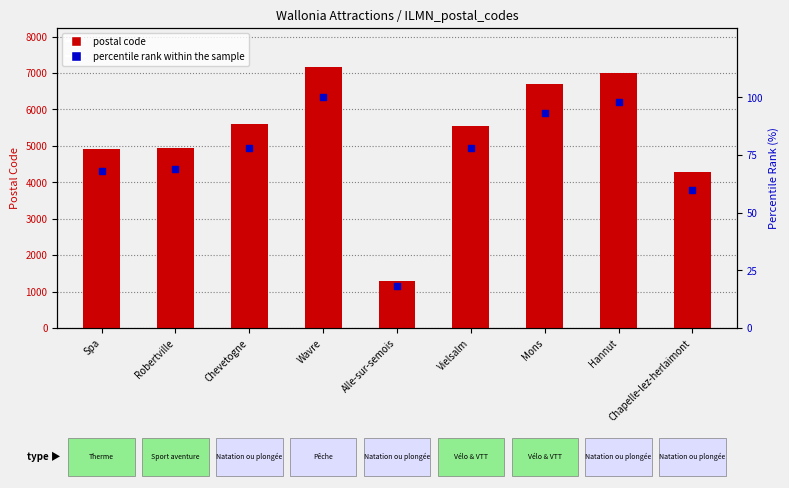

Is the value of postal code at Vielsalm greater than the value of percentile rank within the sample at Hannut?

Yes